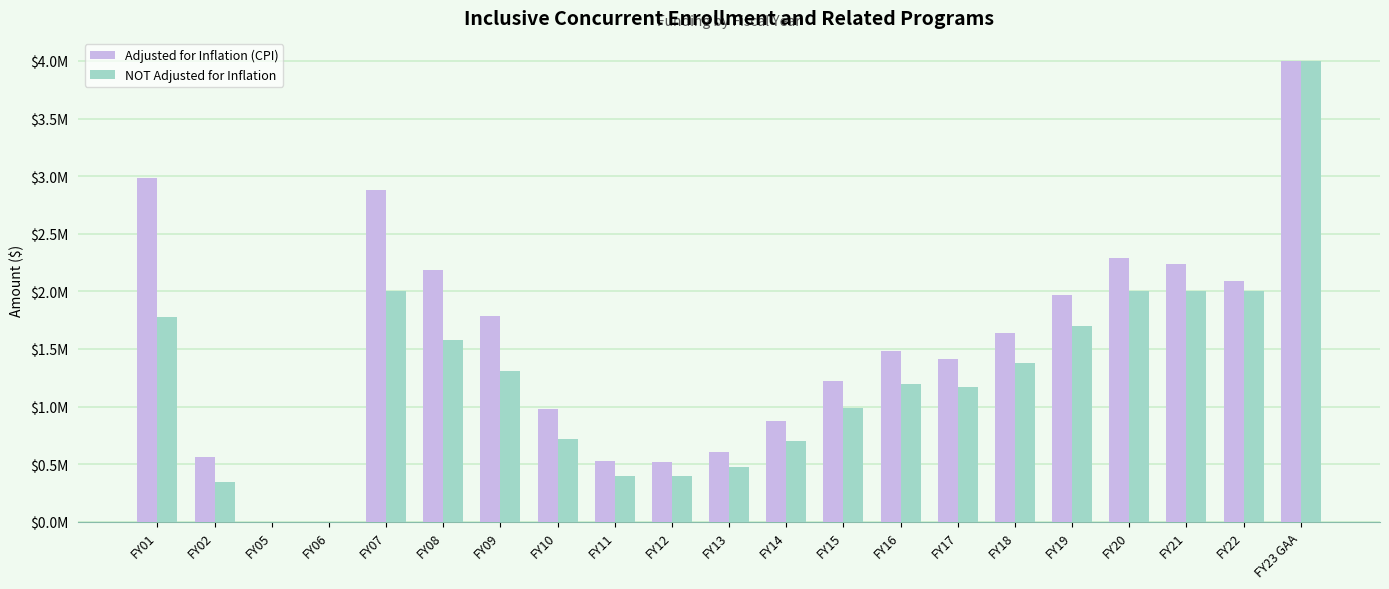

What is the average value of the Adjusted for Inflation (CPI) series?

1535320